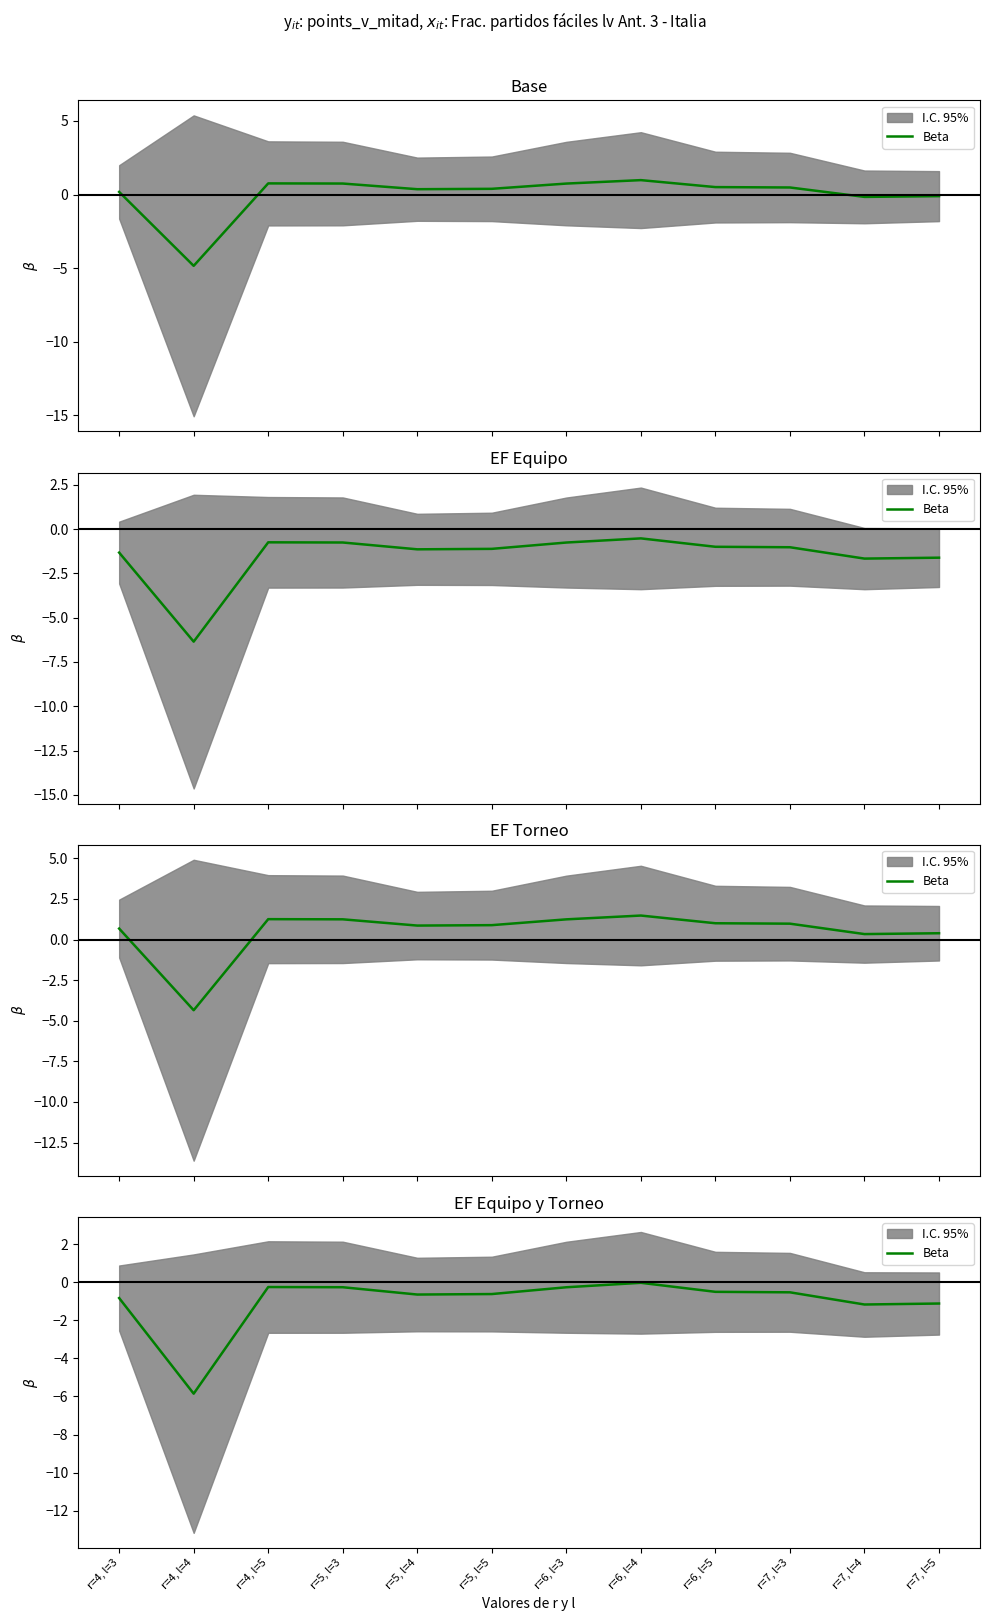

Which label corresponds to the smallest value in the chart?

r=4, l=4